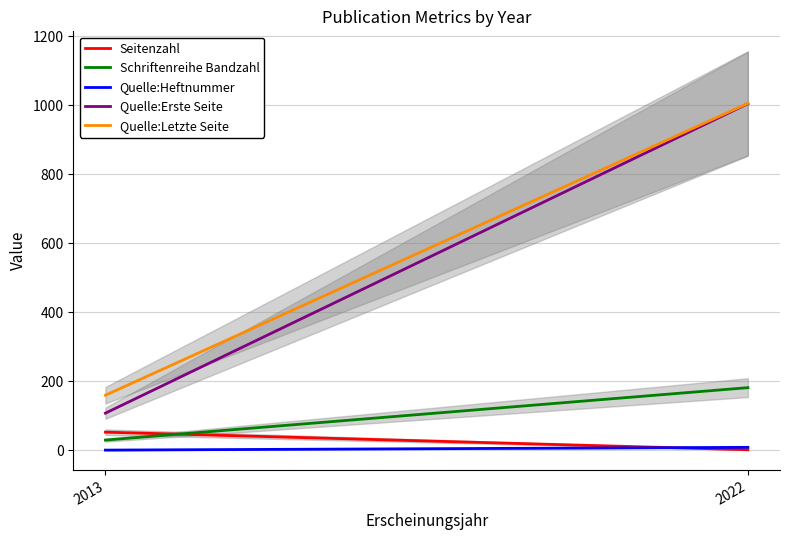

What is the minimum value shown in the chart?

1